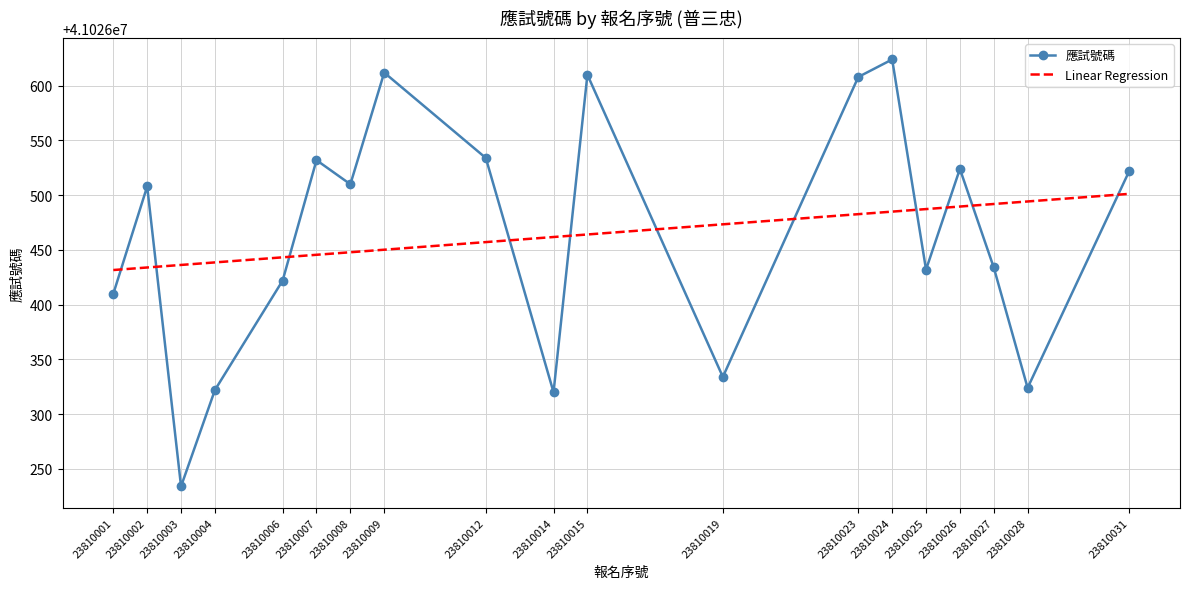

Which series ends up on top after the final intersection of 應試號碼 and Linear Regression?

應試號碼